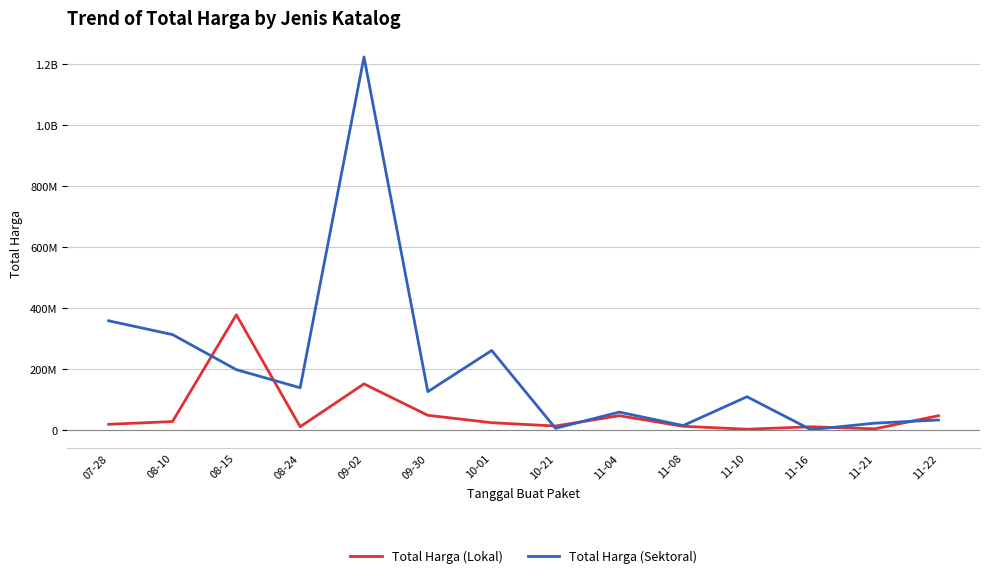

Where does the Total Harga (Lokal) series first go above 25200000?

08-10